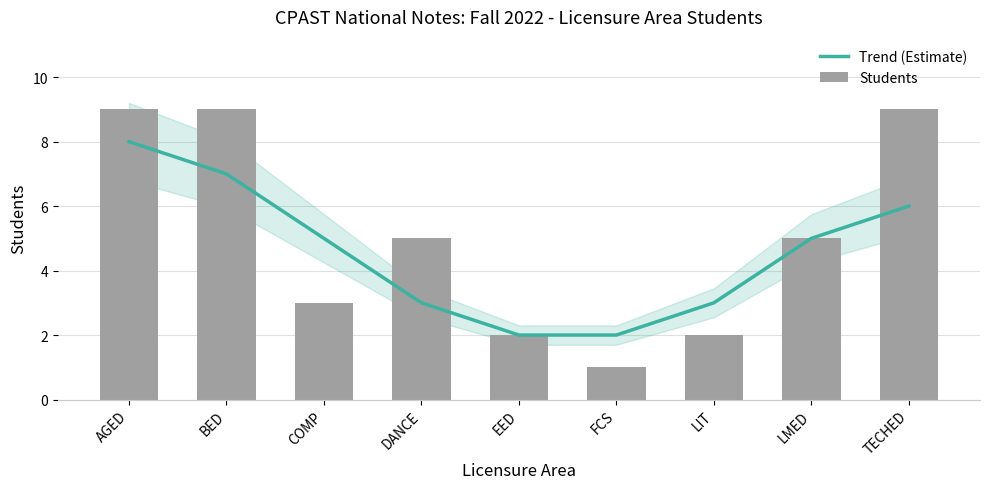

Is it true that Trend (Estimate) equals 4 at TECHED?

False